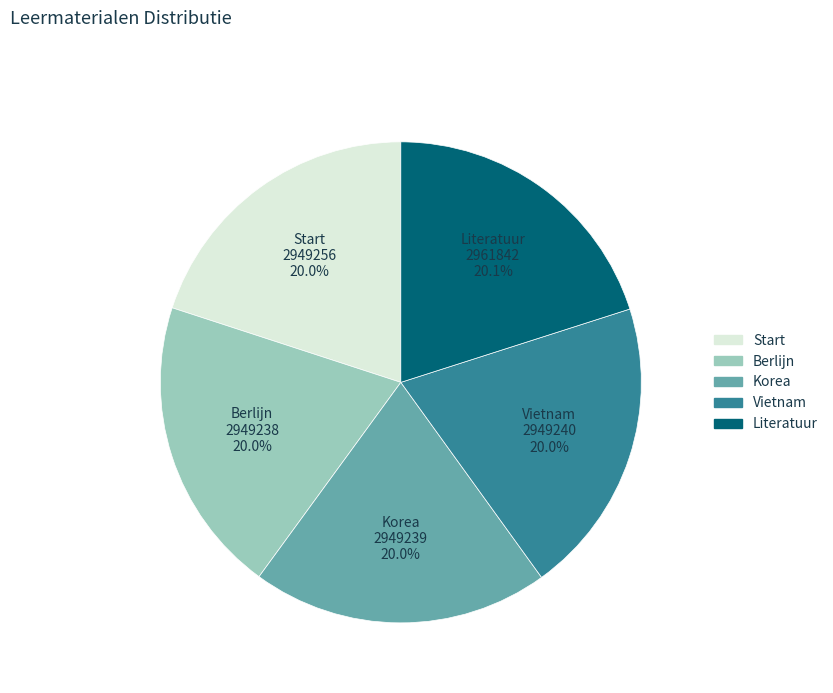

Is there any slice that represents more than half of the pie?

No